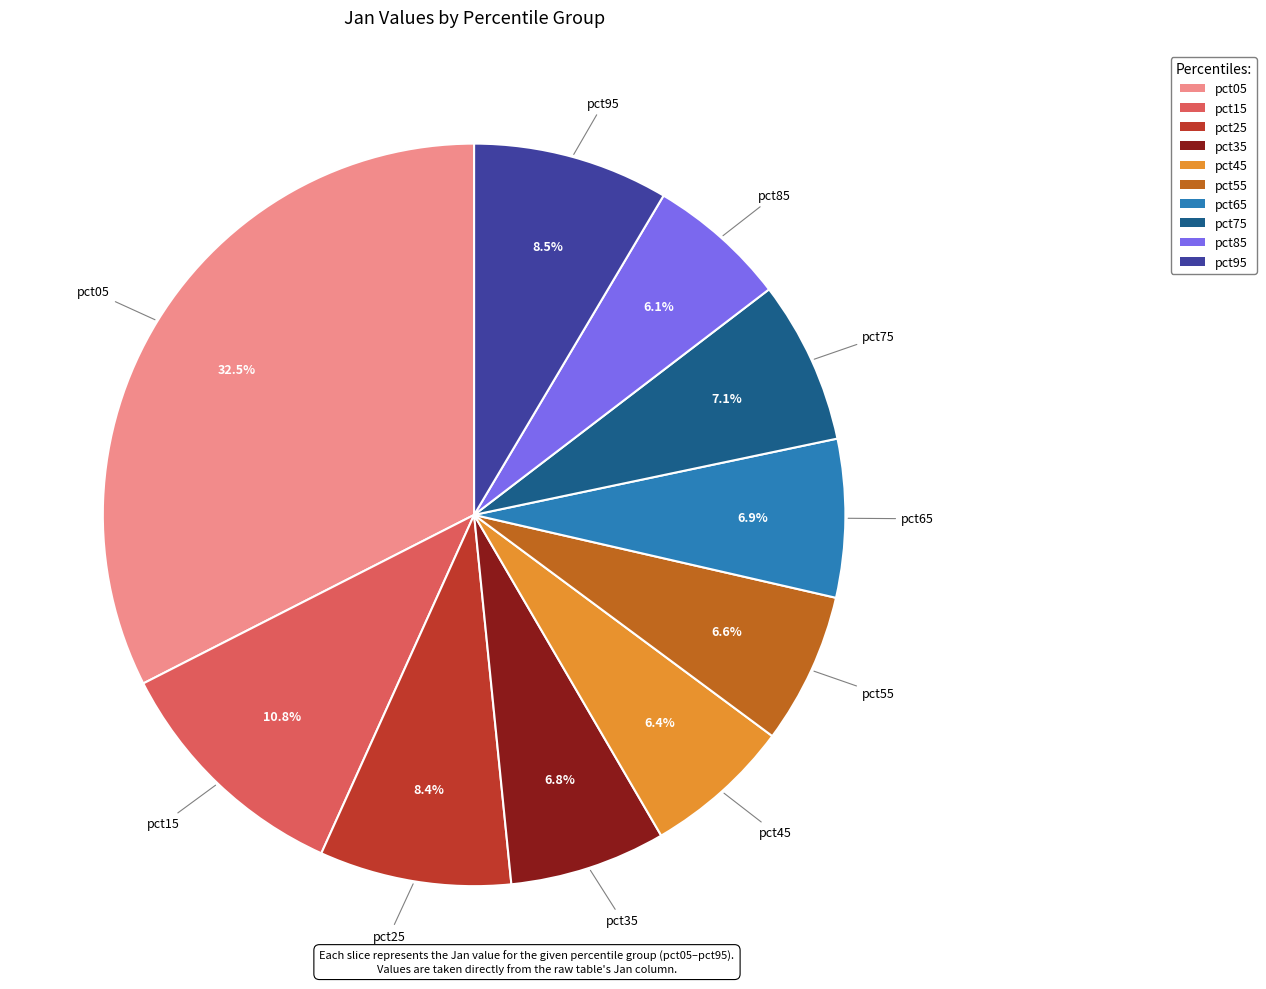

Does pct55 represent more than half of the total?

No